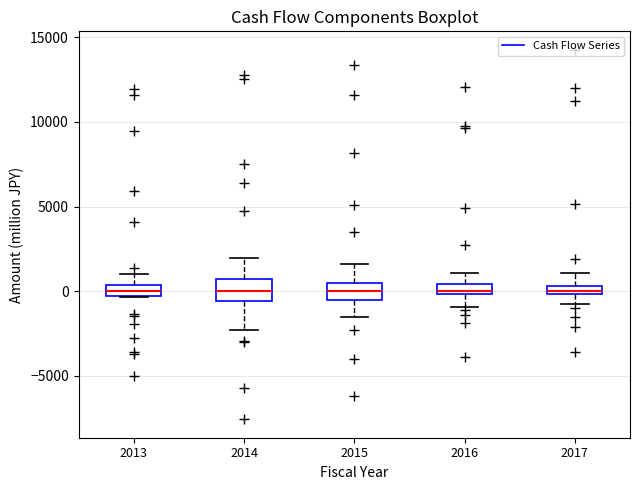

Where is the upper edge of the box at x = 2017 on the y-axis? The values are not printed on the chart, so give them approximately, as read against the axis.

500